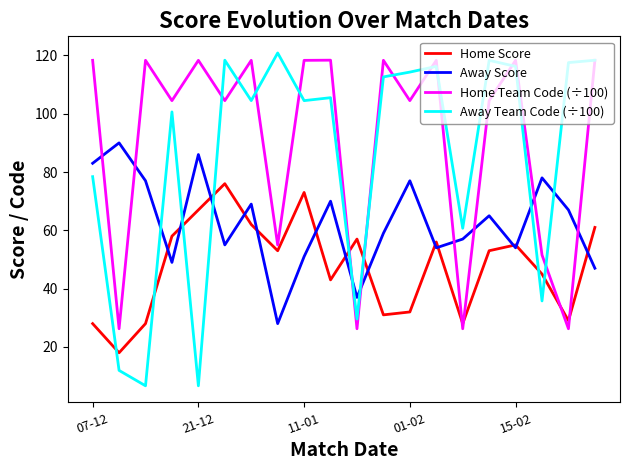

Count the number of categories in the chart.

20